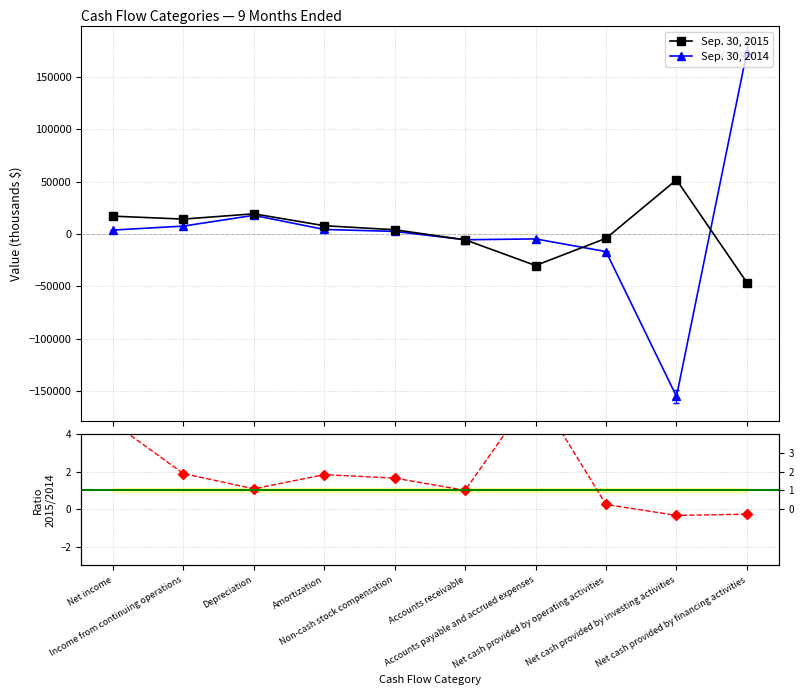

The Sep. 30, 2015 series shows 14178.0 at Income from continuing operations. True or false?

True